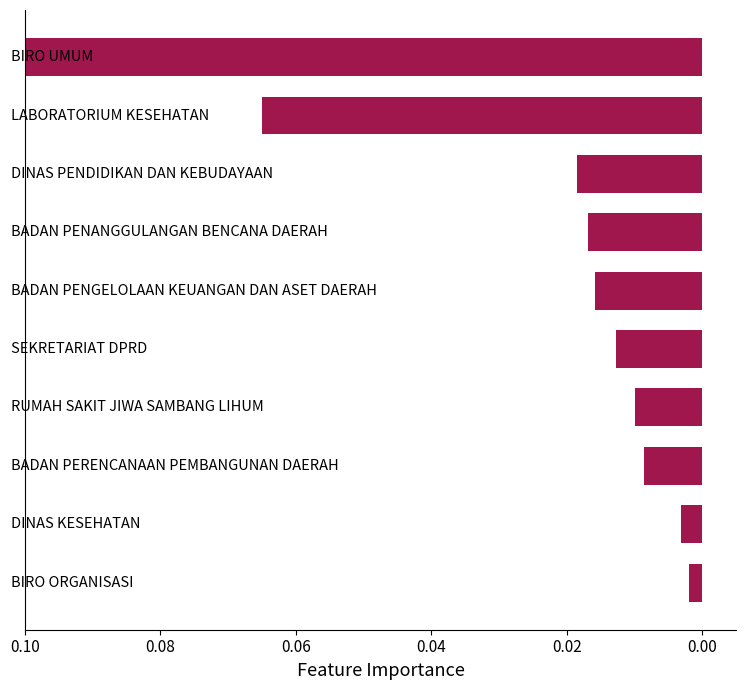

How many bars are there in total?

10